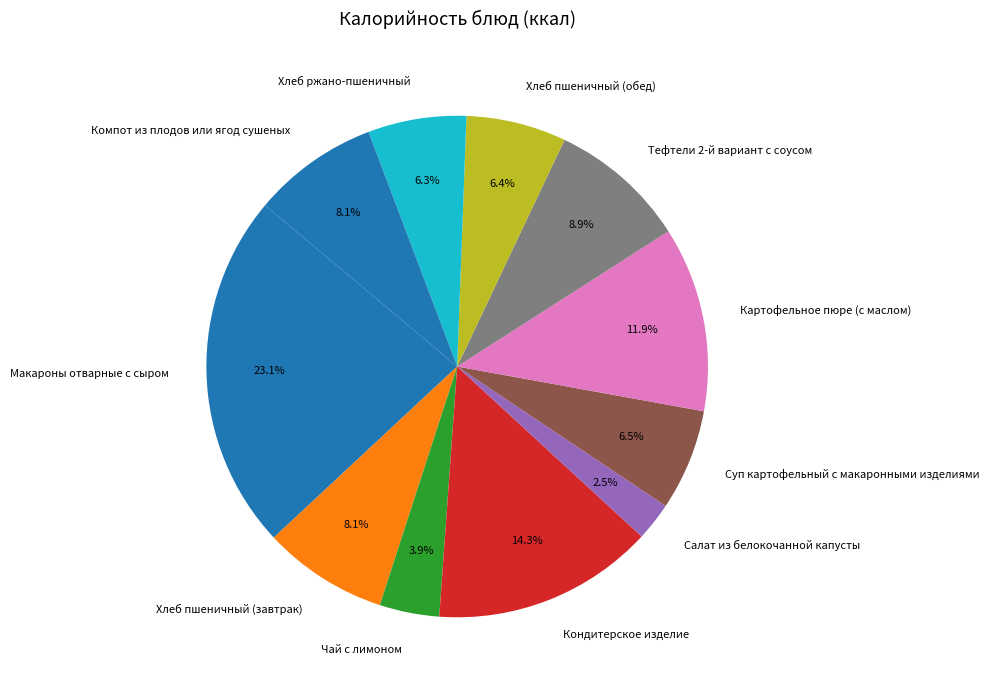

Combined, do Хлеб пшеничный (обед) and Тефтели 2-й вариант с соусом account for over 50%?

No